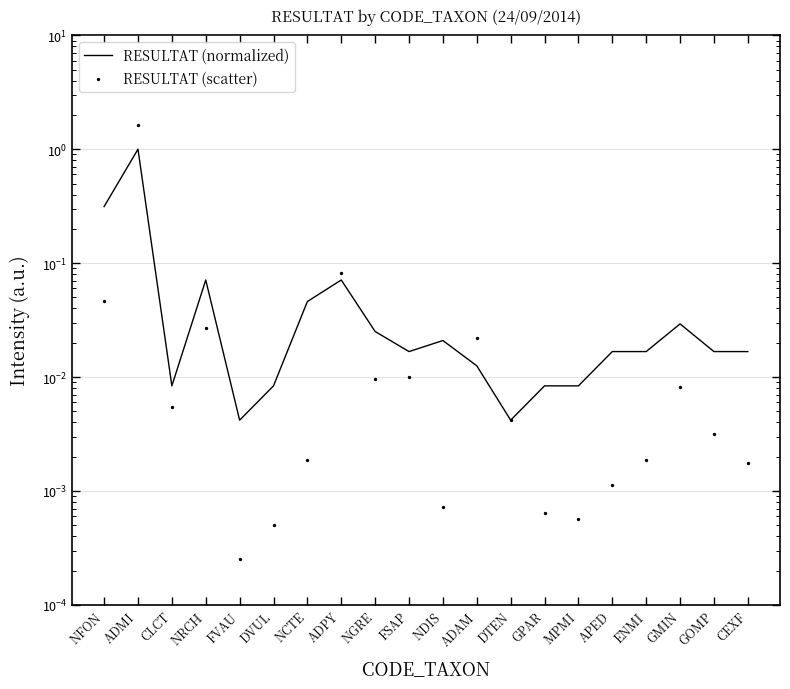

Which series contains the highest Y value?

RESULTAT (scatter)